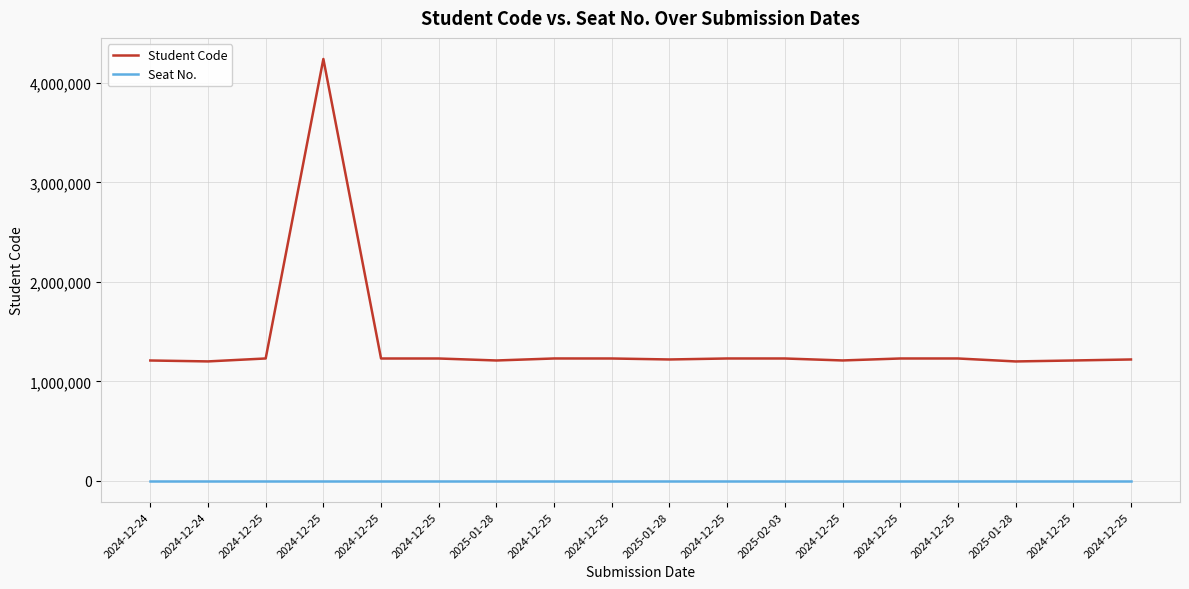

List the series in order of their peak value, lowest first.

Seat No., Student Code